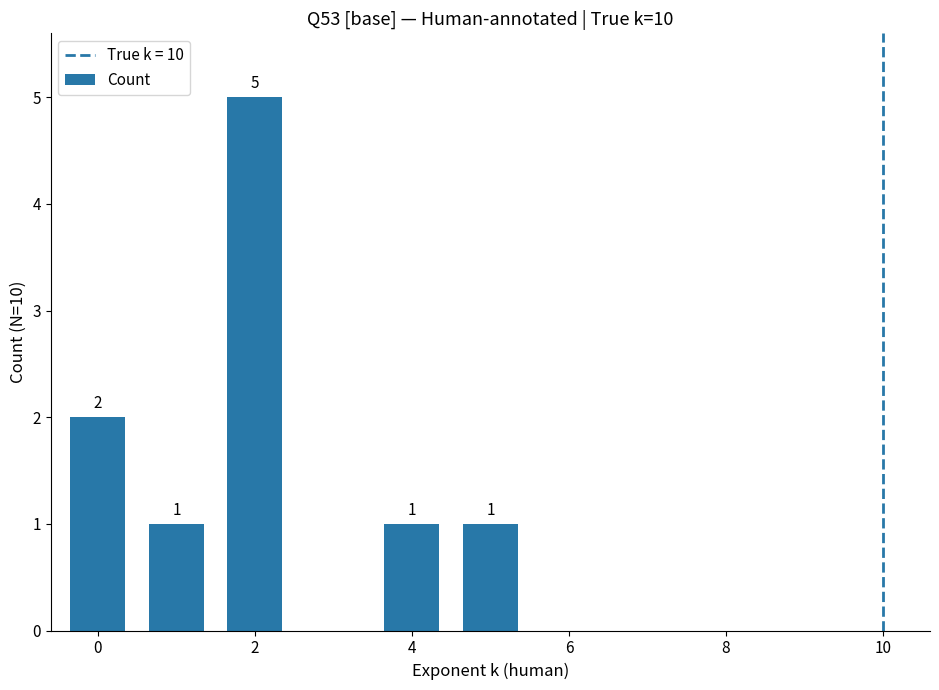

How many values are between 0 and 1?

8